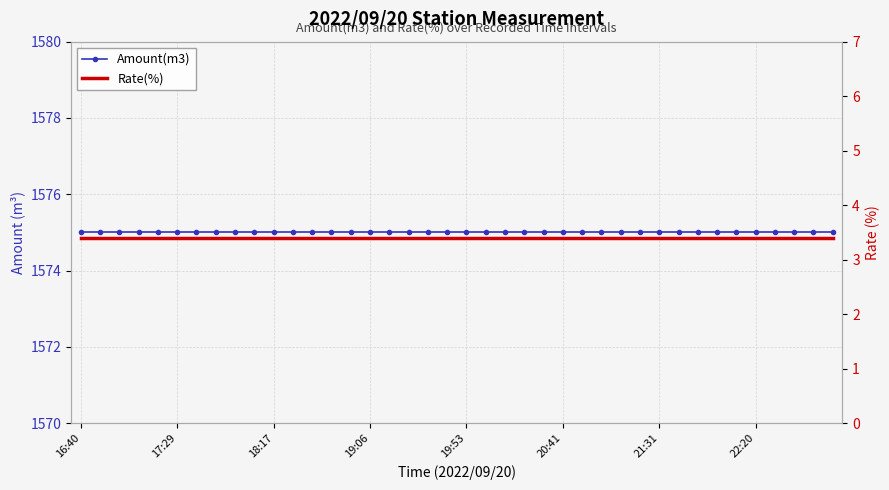

The value of Rate(%) at 19:06 is 3.4. True or false?

True